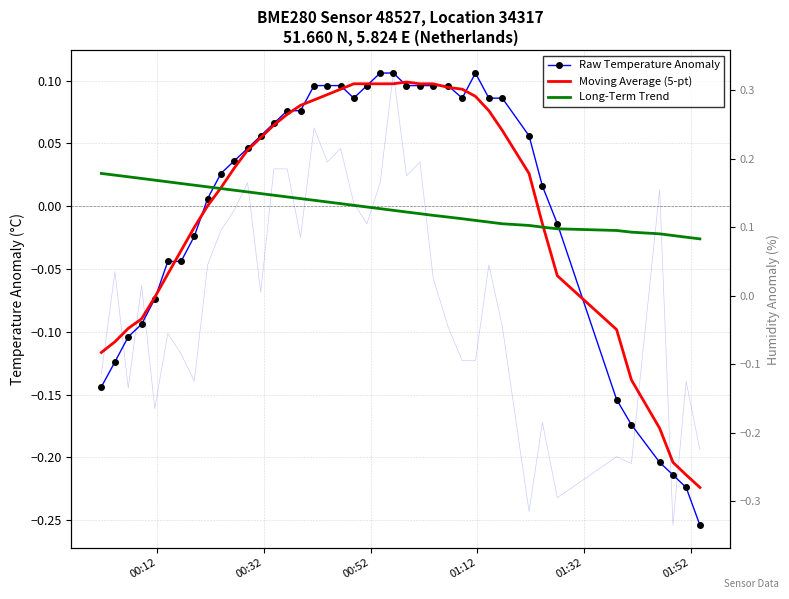

What is the highest value of the Humidity Anomaly series?

0.3